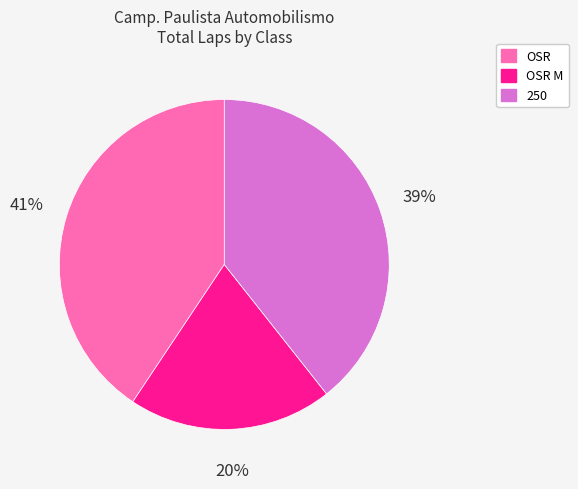

Is there any slice that represents more than half of the pie?

No